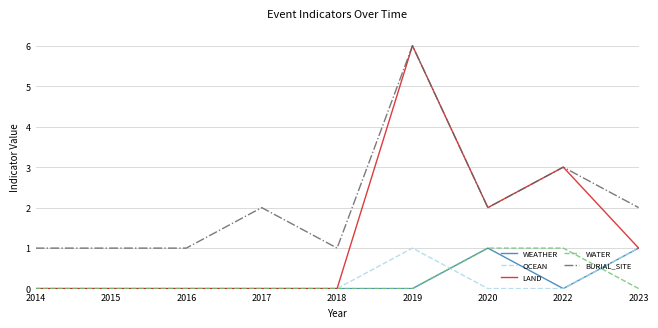

True or false: BURIAL_SITE has more than 2 interior local peaks.

True